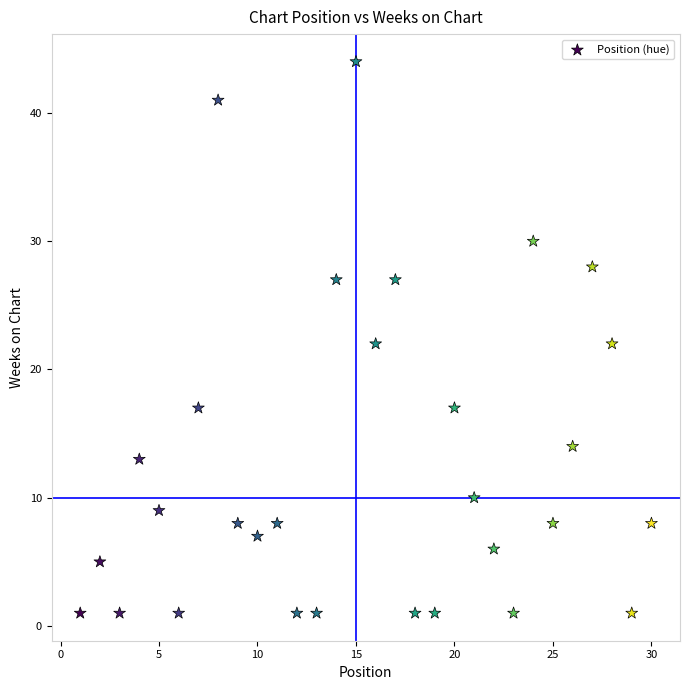

What is the range of X values (max minus min)?

29